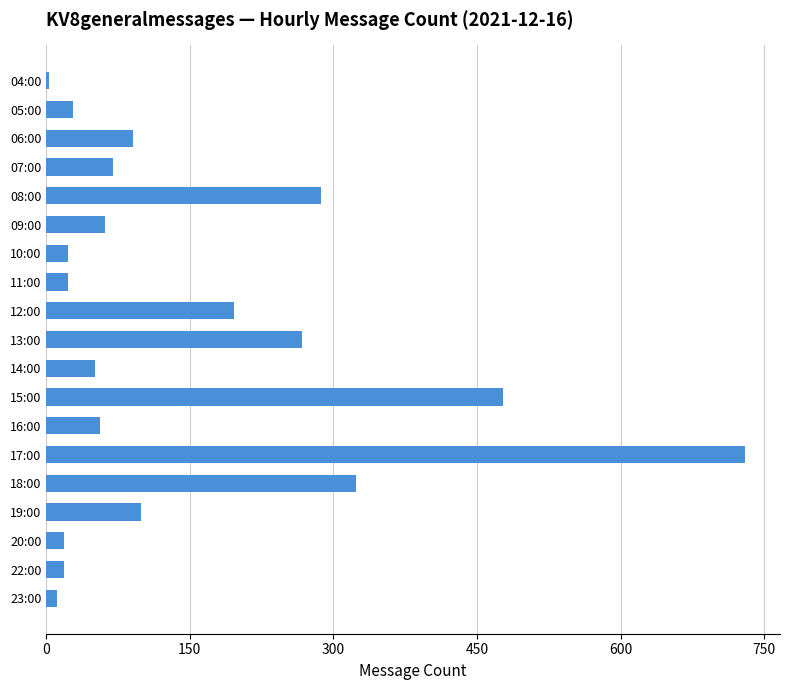

What is the difference between the maximum and minimum values?

727